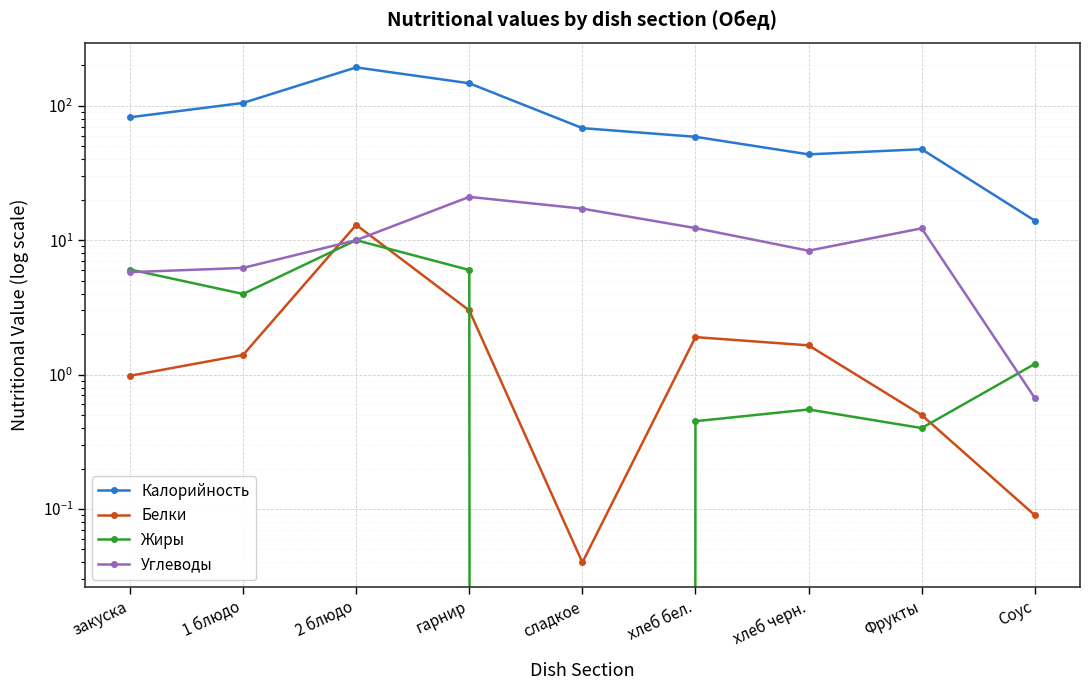

What is the greatest value displayed?

193.0